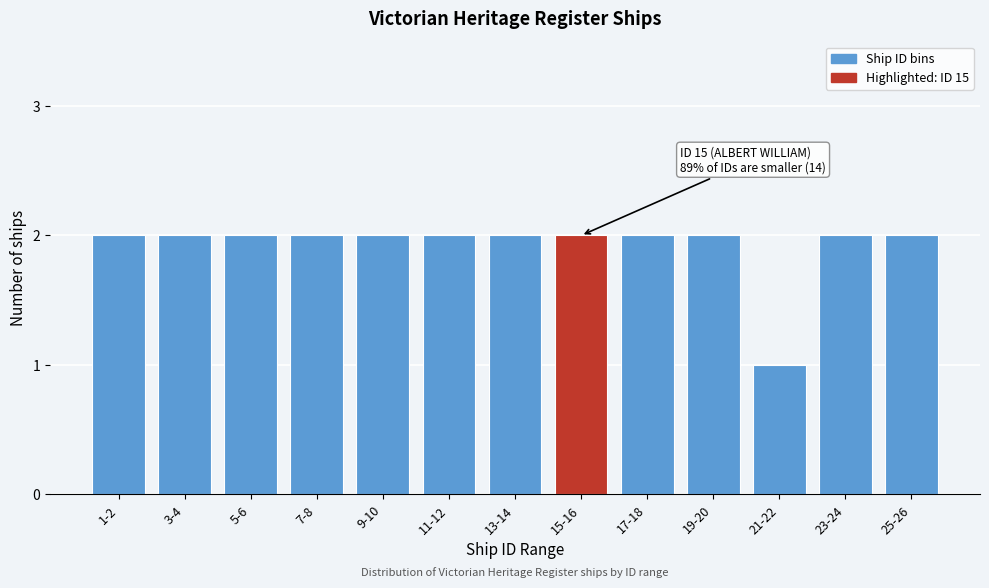

Reading left to right, what are all the values shown in this chart?

2	2	2	2	2	2	2	2	2	2	1	2	2